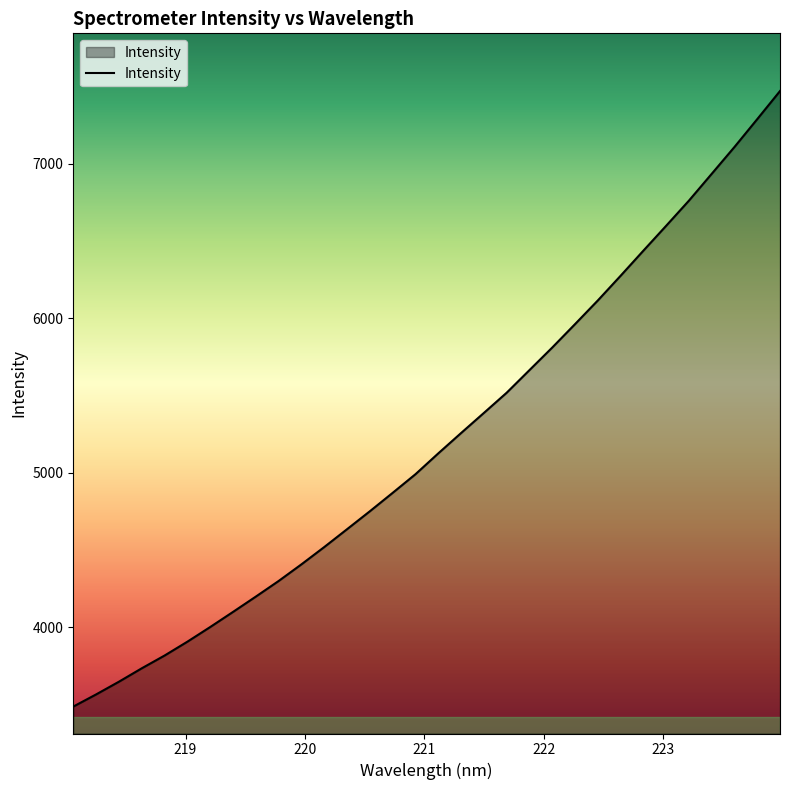

What is the minimum value shown in the chart?

3485.6